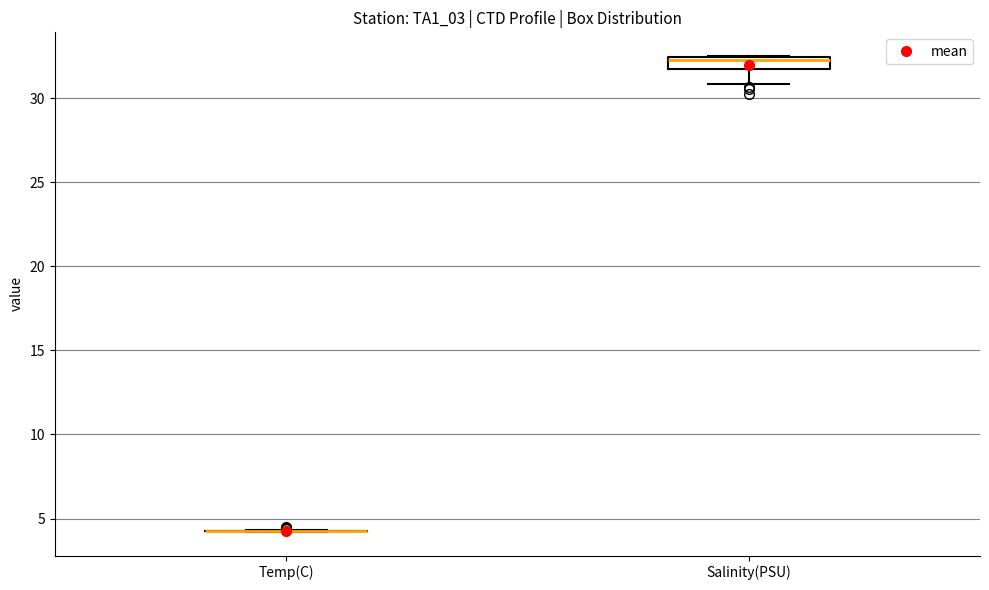

Where is the upper edge of the box for Salinity(PSU) on the y-axis? The values are not printed on the chart, so give them approximately, as read against the axis.

32.5